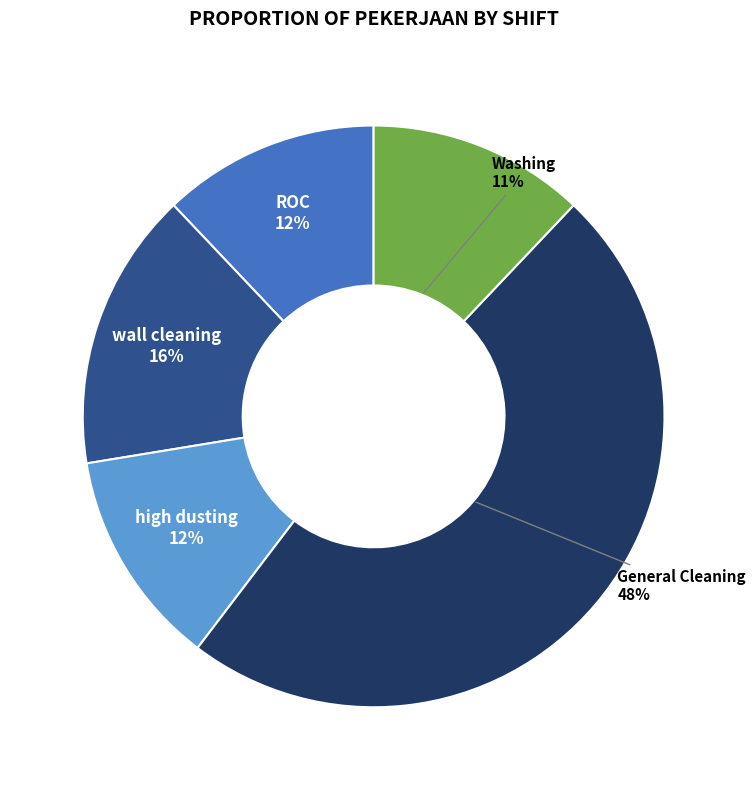

Is it true that high dusting is 12% of the pie?

True